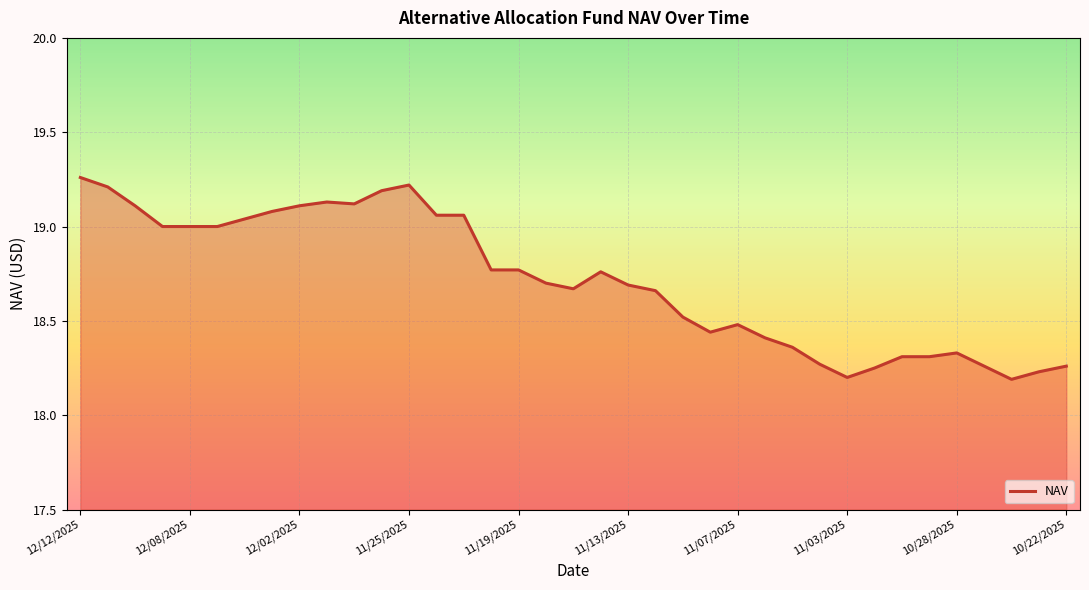

What is the difference between the maximum and minimum values?

1.1